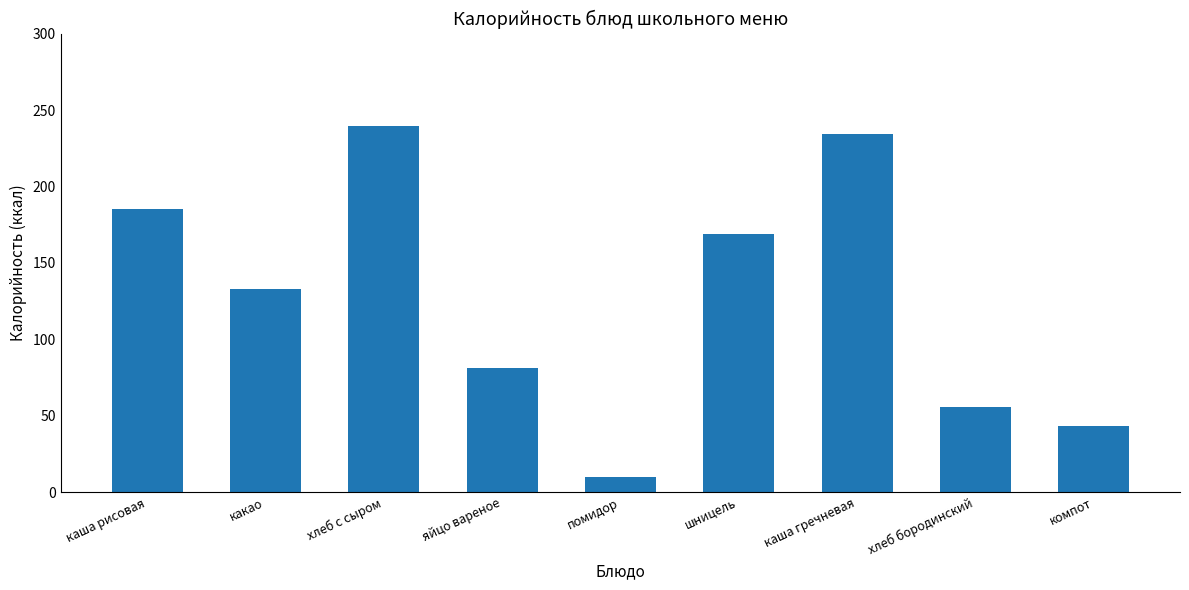

What is the label of the 3rd bar from the right?

каша гречневая